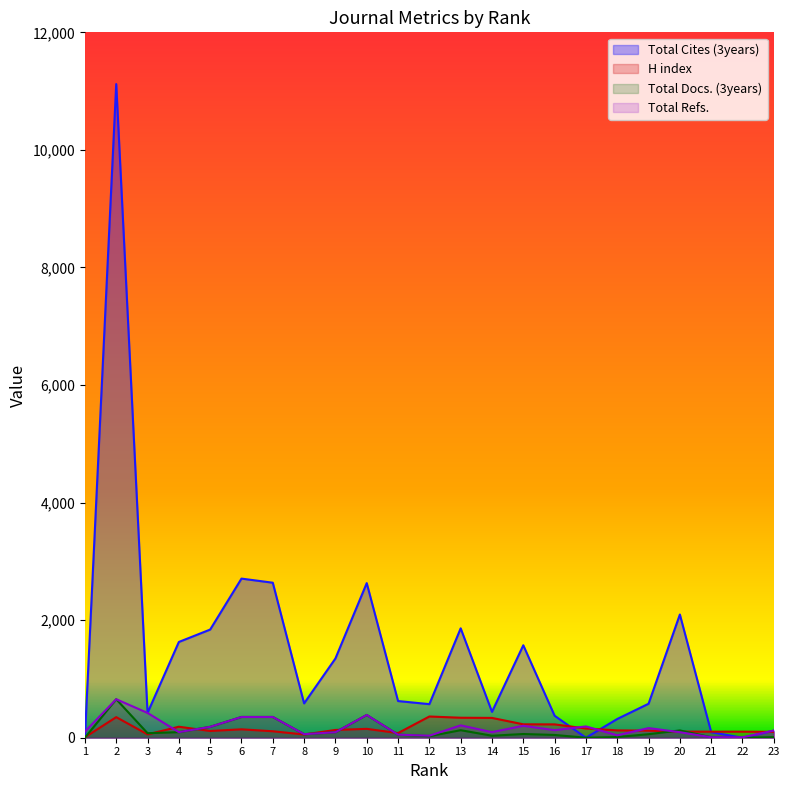

How many times do Total Refs. and Total Cites (3years) cross each other?

4